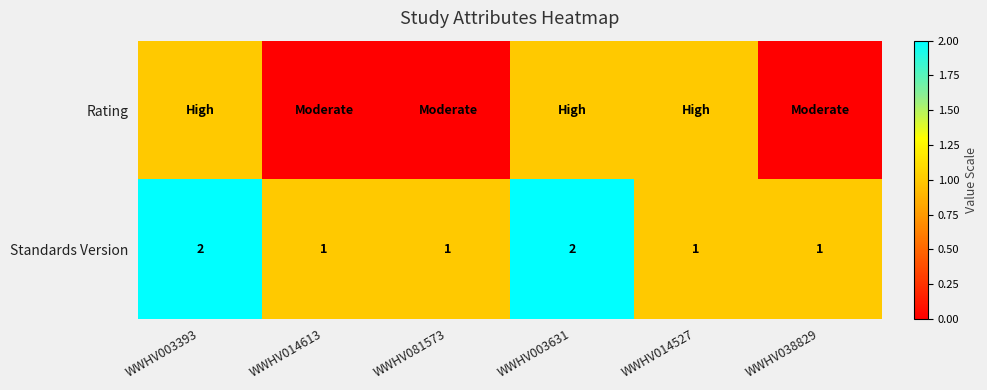

The Standards Version series shows 3 at WWHV003393. True or false?

False